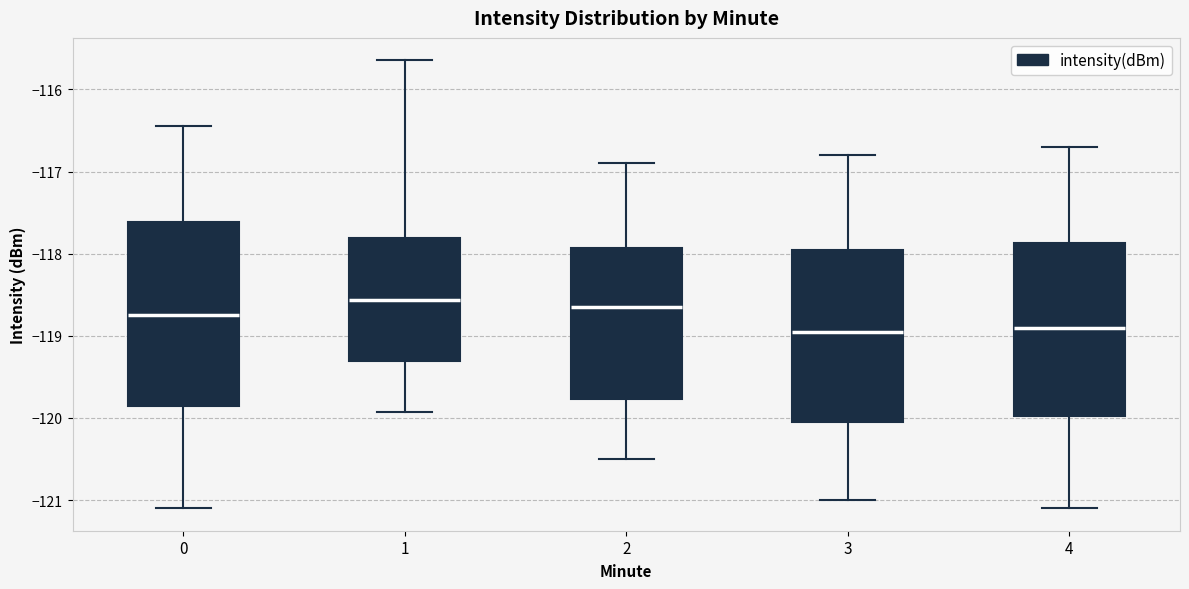

Comparing the boxes themselves (not the whiskers), which one is the tallest?

0